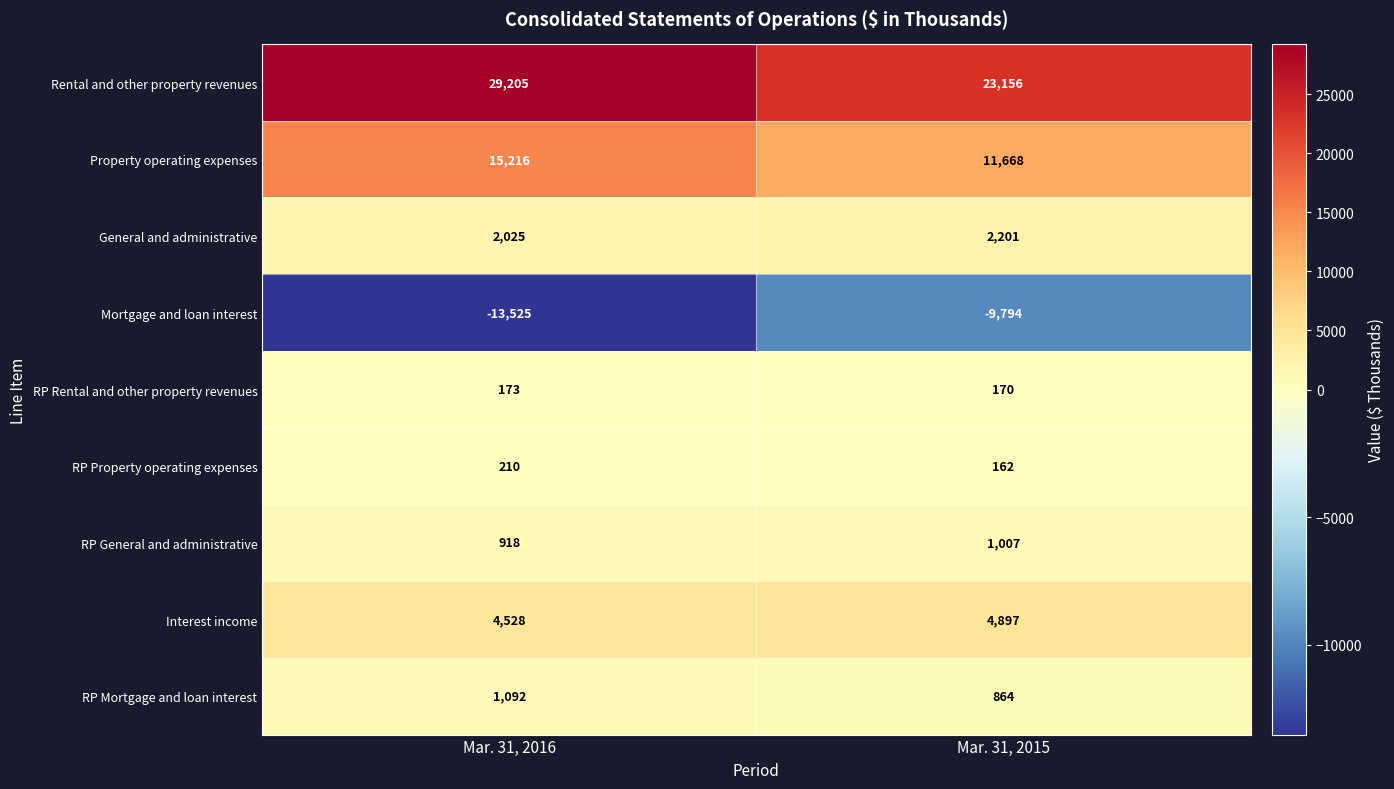

The value of RP Property operating expenses at Mar. 31, 2015 is 275. True or false?

False